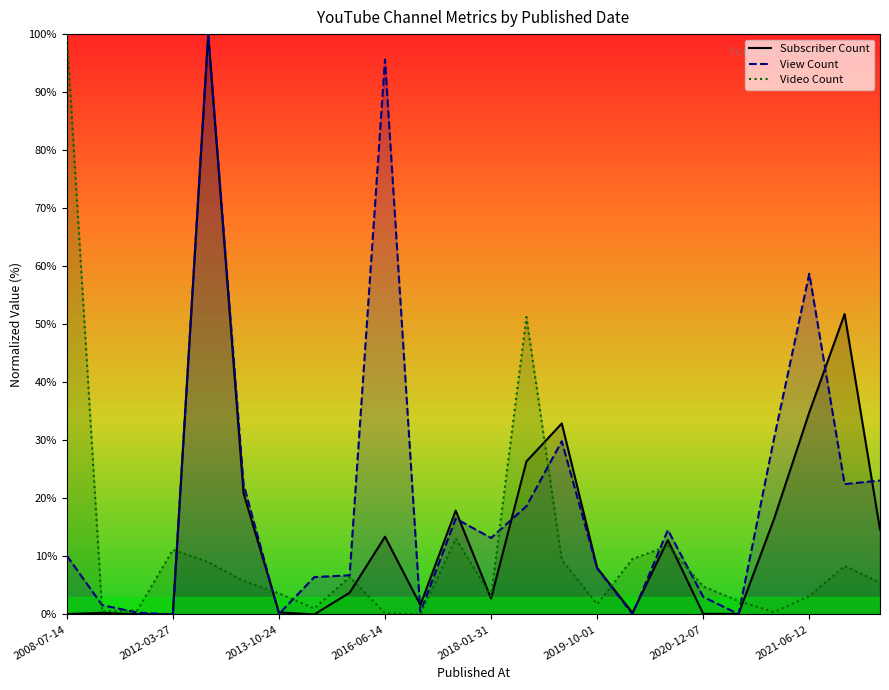

Which series has the widest spread of values?

Subscriber Count